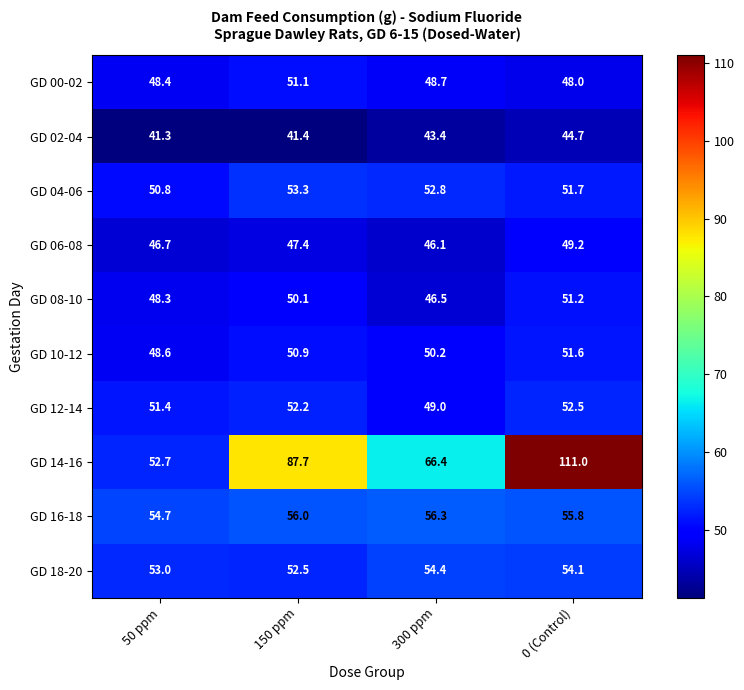

True or false: GD 16-18 has a value of 89.7 at 0 (Control).

False